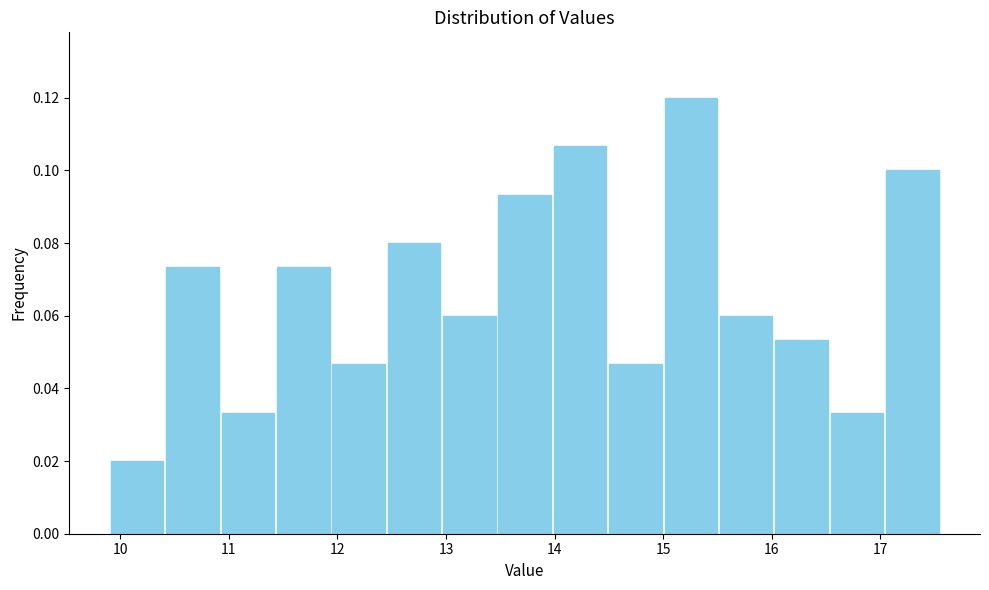

Reading left to right, transcribe this chart: for each bar, give the range it covers on the x-axis and its height. Neither the bar edges nor the heights are printed on the chart, so give them approximately, as read against the axes.

9.90 to 10.41: 0.020
10.41 to 10.92: 0.074
10.92 to 11.43: 0.034
11.43 to 11.94: 0.074
11.94 to 12.45: 0.046
12.45 to 12.96: 0.080
12.96 to 13.47: 0.060
13.47 to 13.98: 0.094
13.98 to 14.49: 0.106
14.49 to 15.00: 0.046
15.00 to 15.51: 0.120
15.51 to 16.02: 0.060
16.02 to 16.53: 0.054
16.53 to 17.04: 0.034
17.04 to 17.55: 0.100